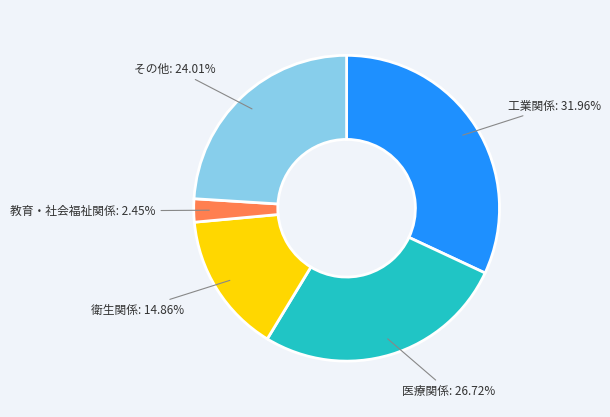

Does any single category account for the majority?

No